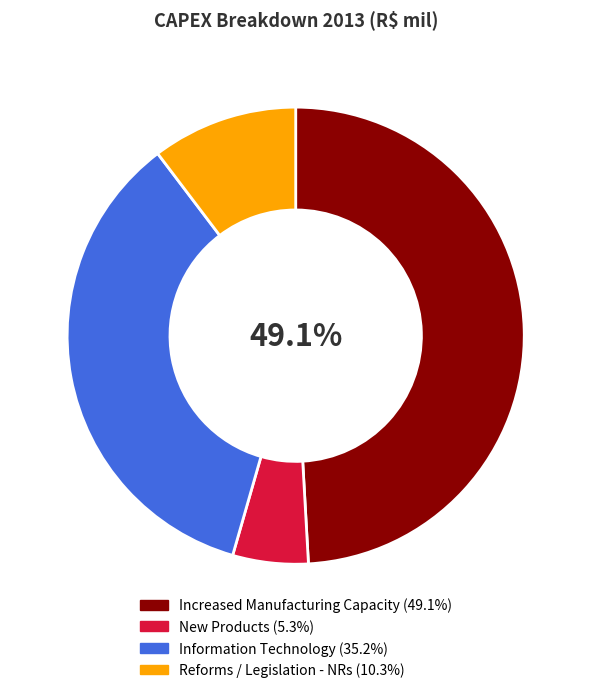

To the nearest percent, what is the average slice percentage?

25%